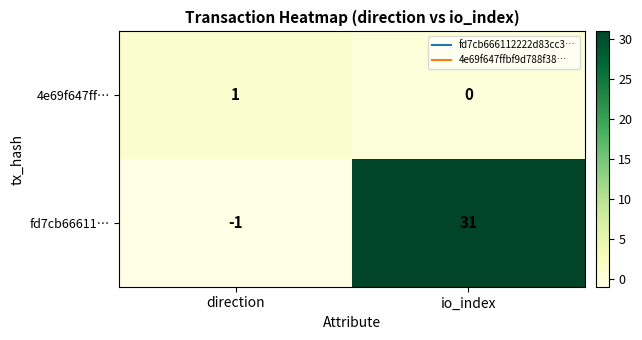

The 4e69f647ff… series shows 0 at io_index. True or false?

True